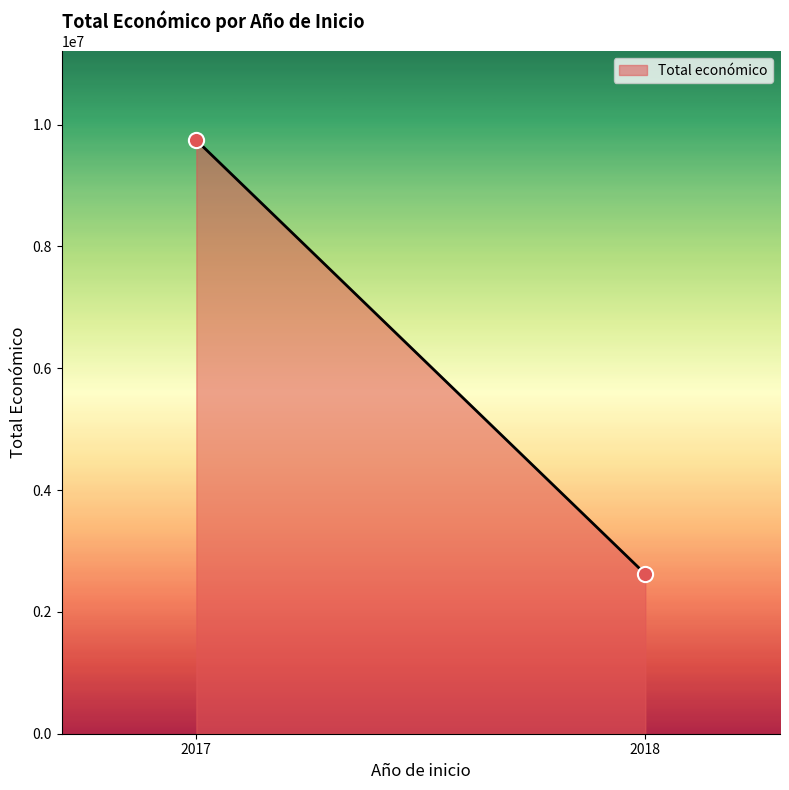

What is the range of Y values (max minus min)?

7122778